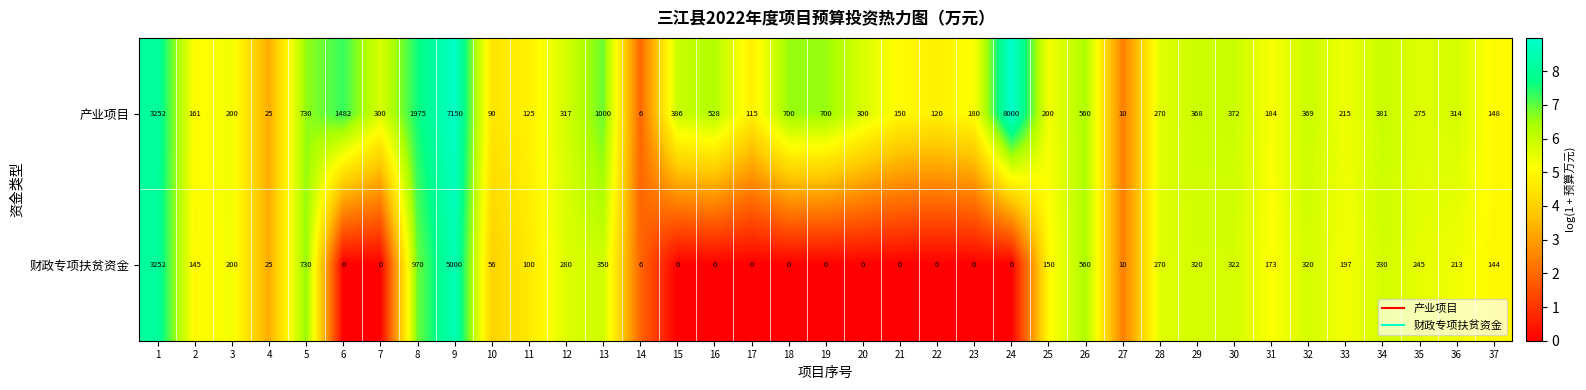

List the series in order of their overall mean, lowest first.

财政专项扶贫资金, 产业项目